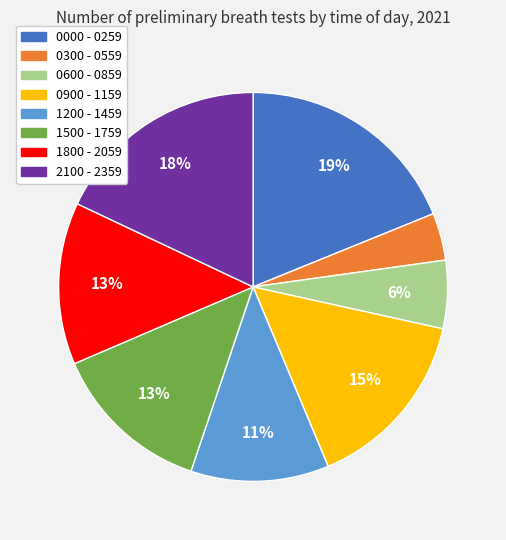

To the nearest percent, what is the combined percentage of 2100 - 2359 and 1800 - 2059?

31%